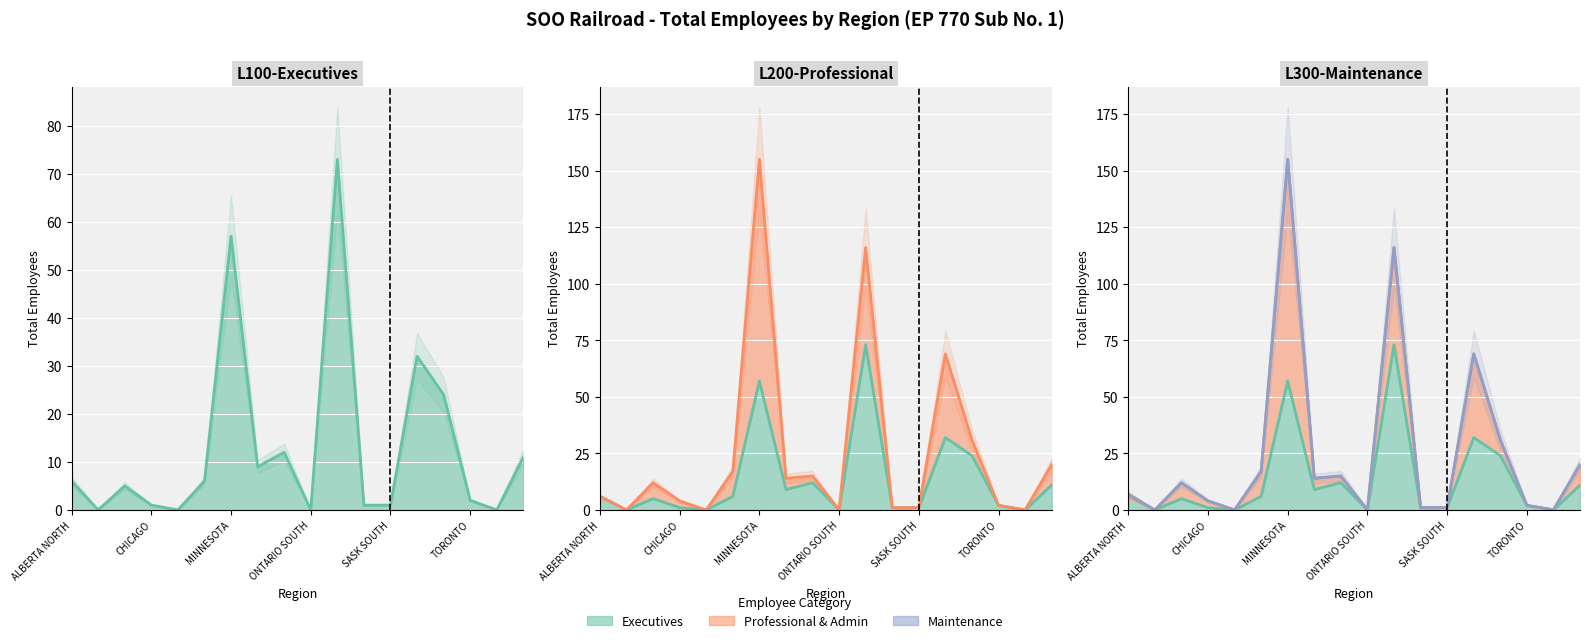

At ALBERTA SOUTH, list the series in order from largest to smallest.

L100-Executives, L200-Professional, L300-Maintenance